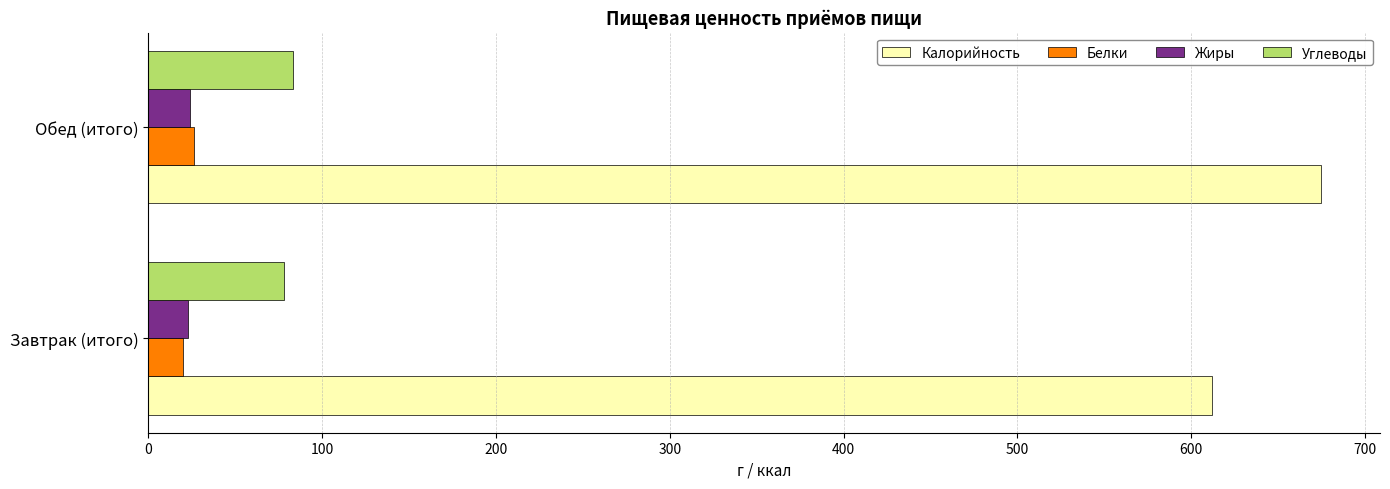

Which series changed the most between Завтрак (итого) and Обед (итого)?

Калорийность